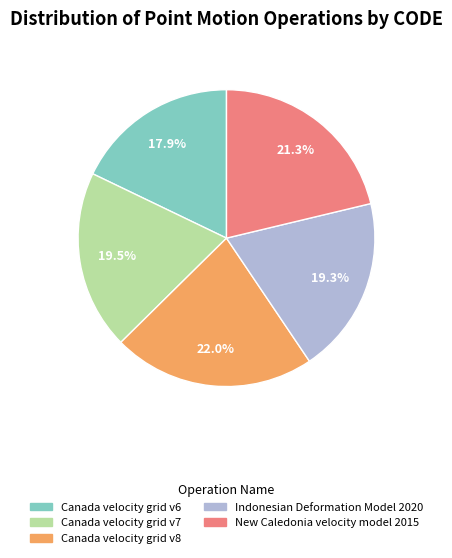

Approximately how many times larger is the value at Canada velocity grid v6 compared to Canada velocity grid v8?

0.8